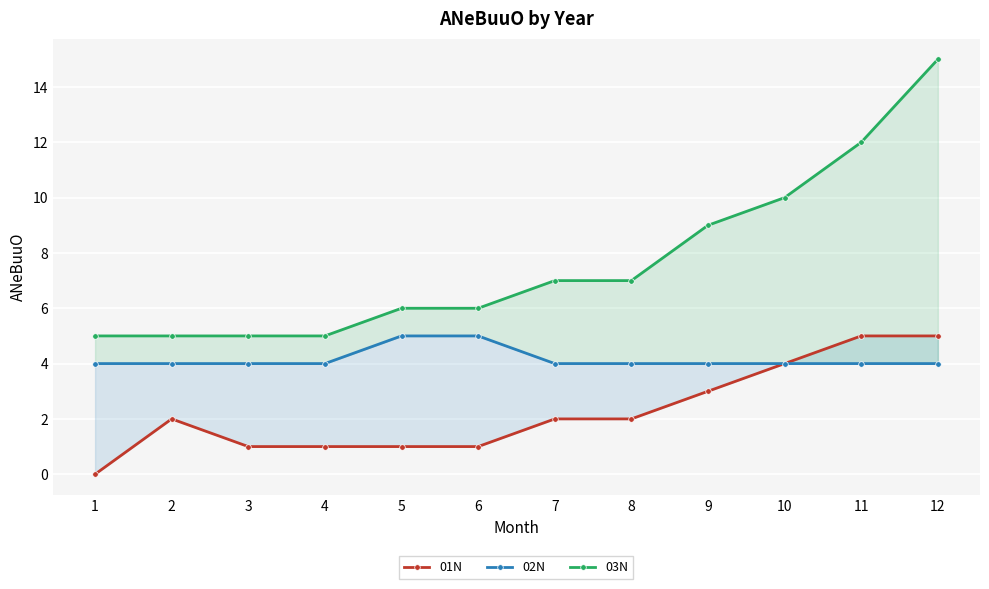

What is the lowest value of the 02N series?

4